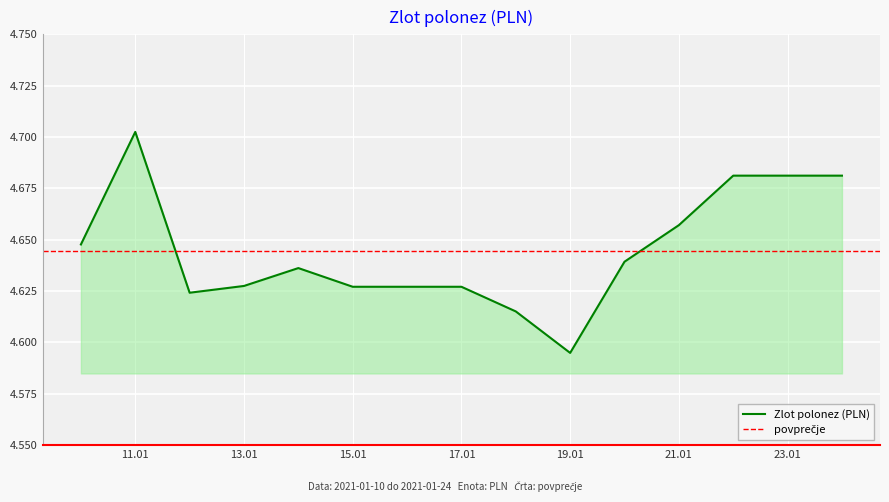

Count the number of categories in the chart.

15